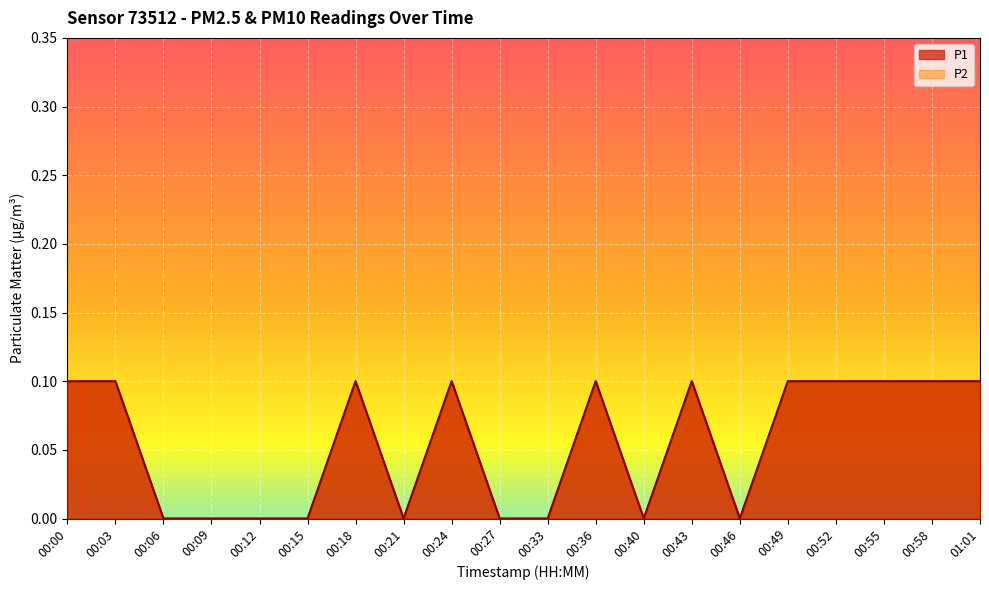

Rank the series at 00:03 from highest to lowest value.

P1, P2